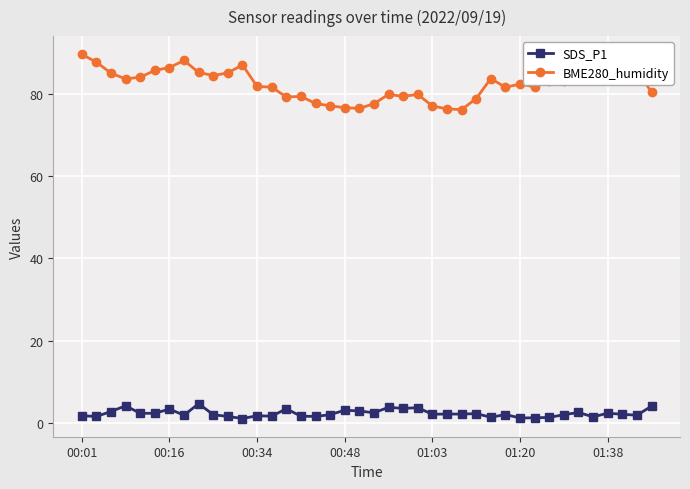

Which series has the largest total across all categories?

BME280_humidity